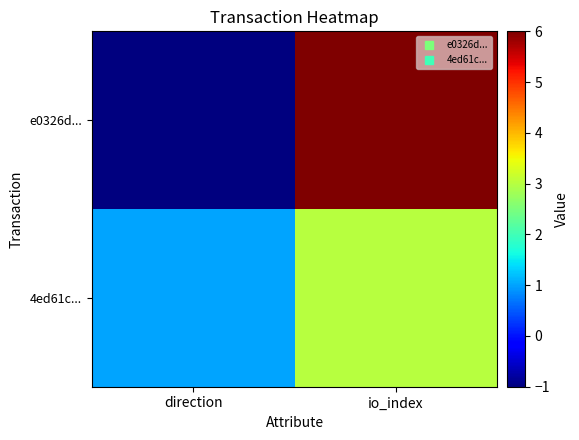

Reading left to right, transcribe all the data shown in this chart.

e0326d...: direction=-1	io_index=6
4ed61c...: direction=1	io_index=3